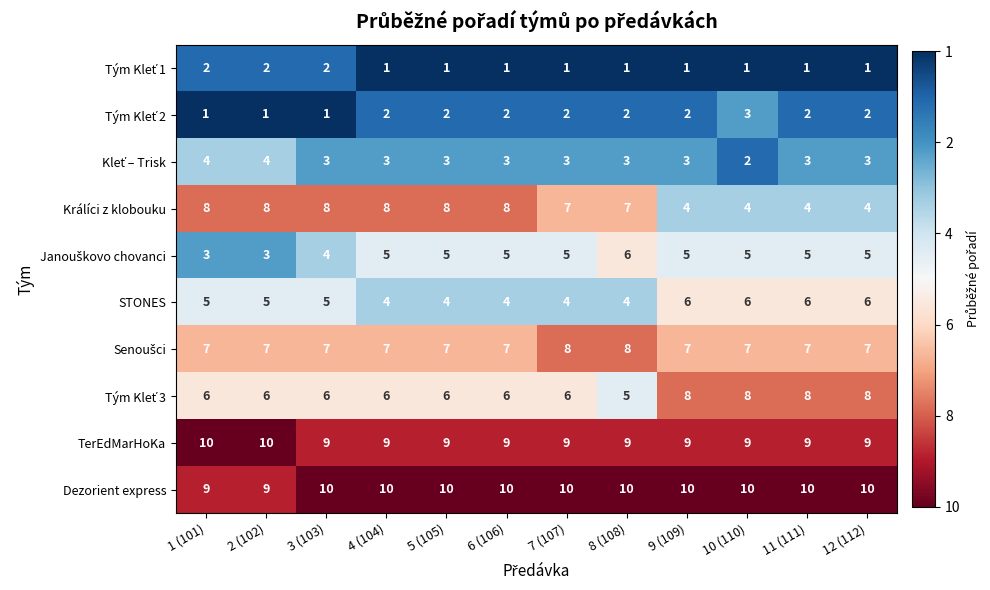

What value does the Dezorient express series have at 12 (112)?

10